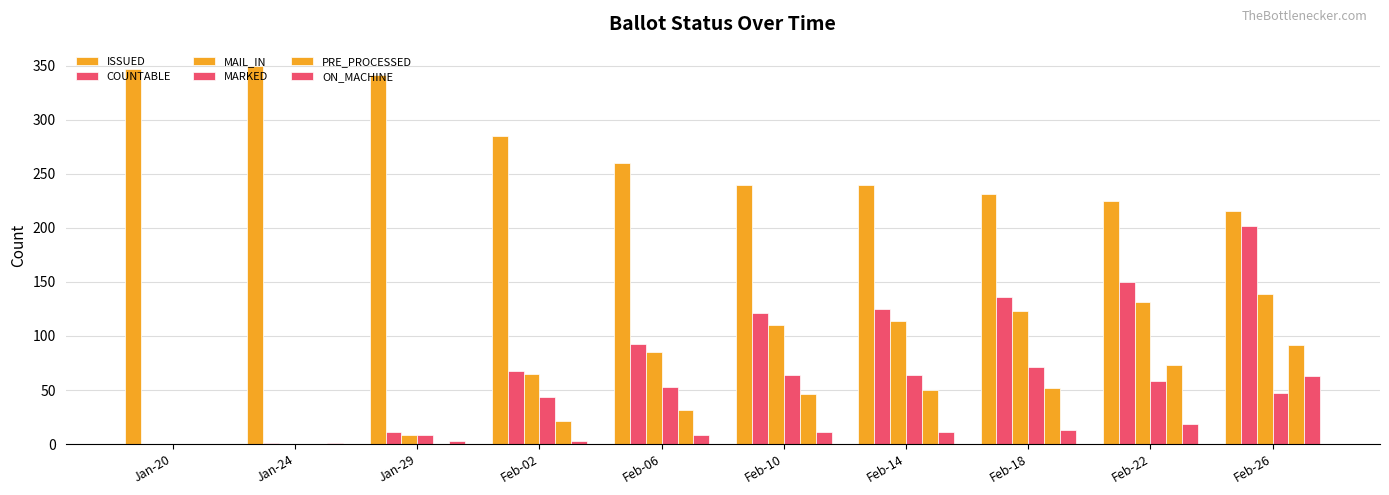

How many series are shown in this chart?

6